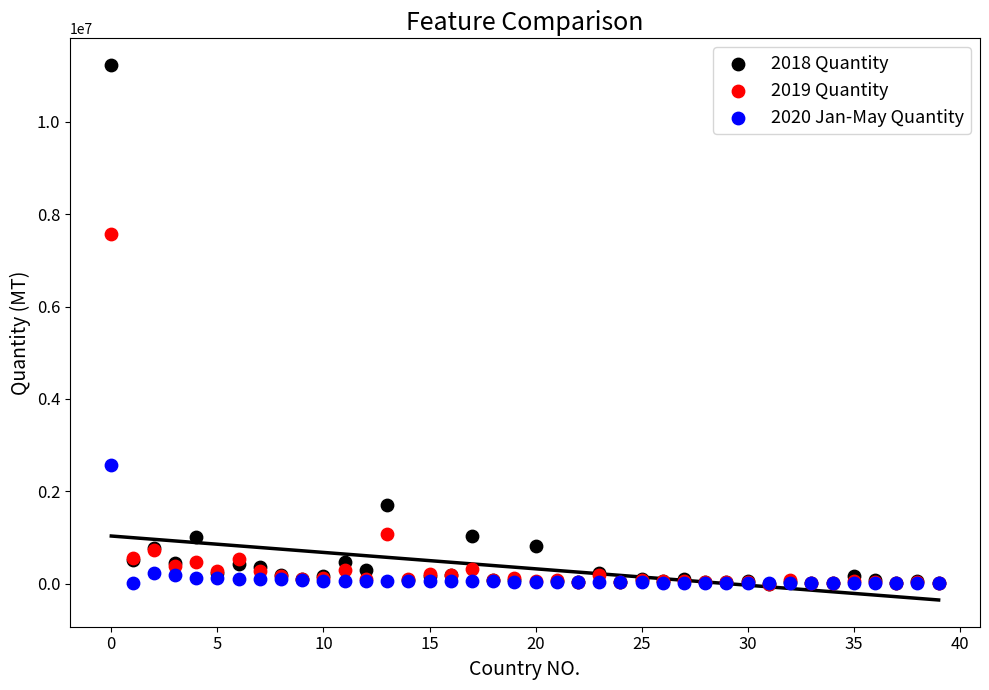

Across all series, what Y value is closest to 5617181?

7583662